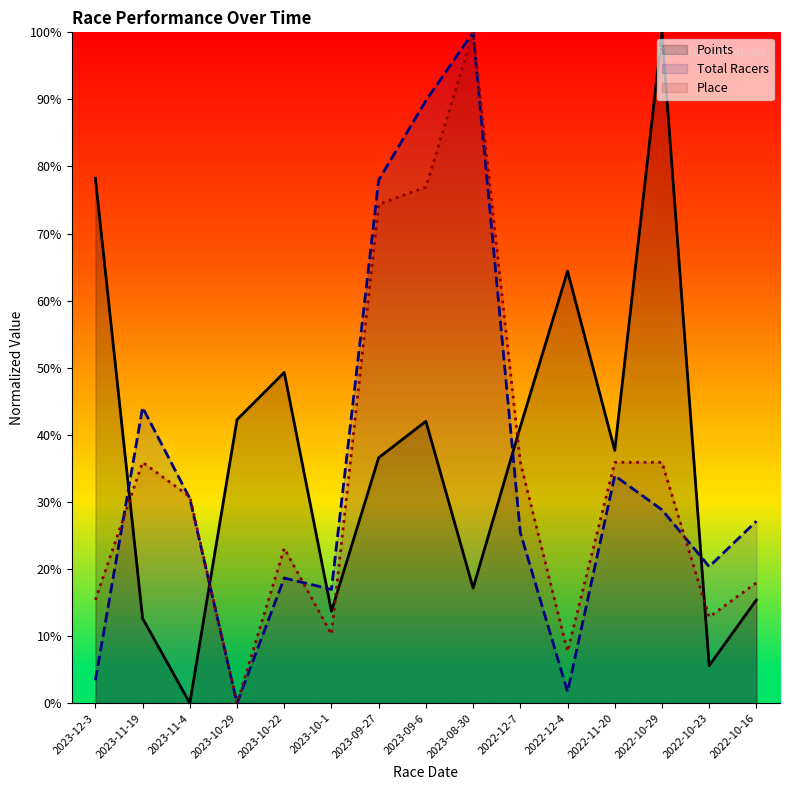

What is the label of the 11th point from the left?

2022-12-4